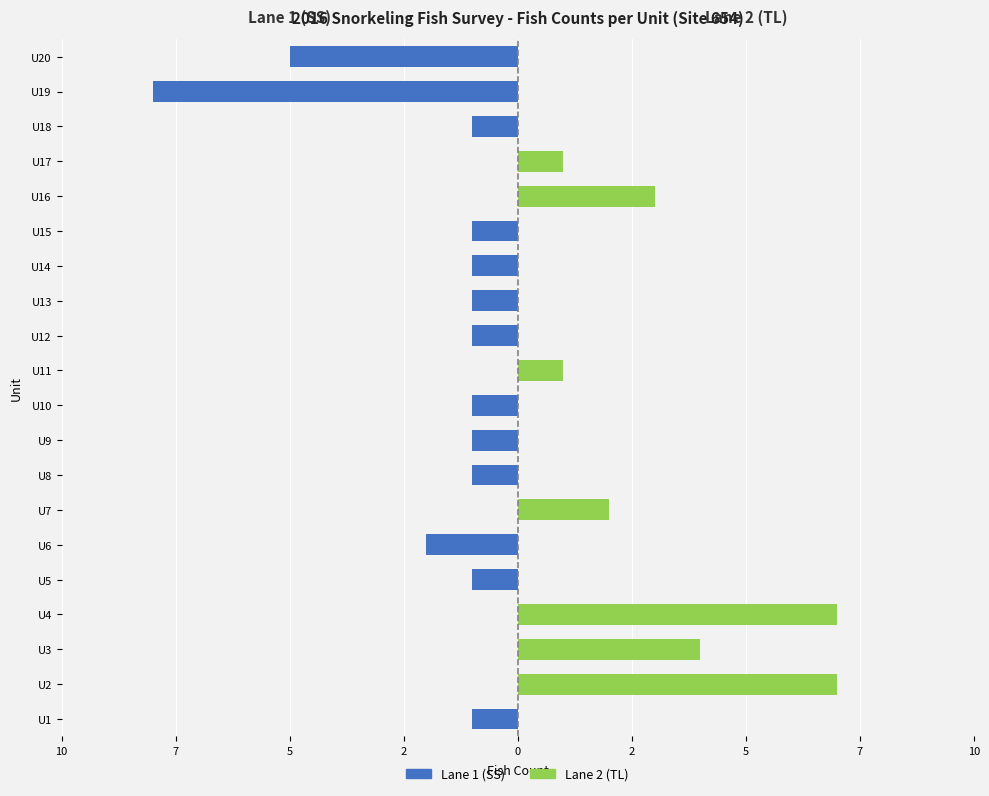

What is the average value of the Lane 1 (SS) series?

-1